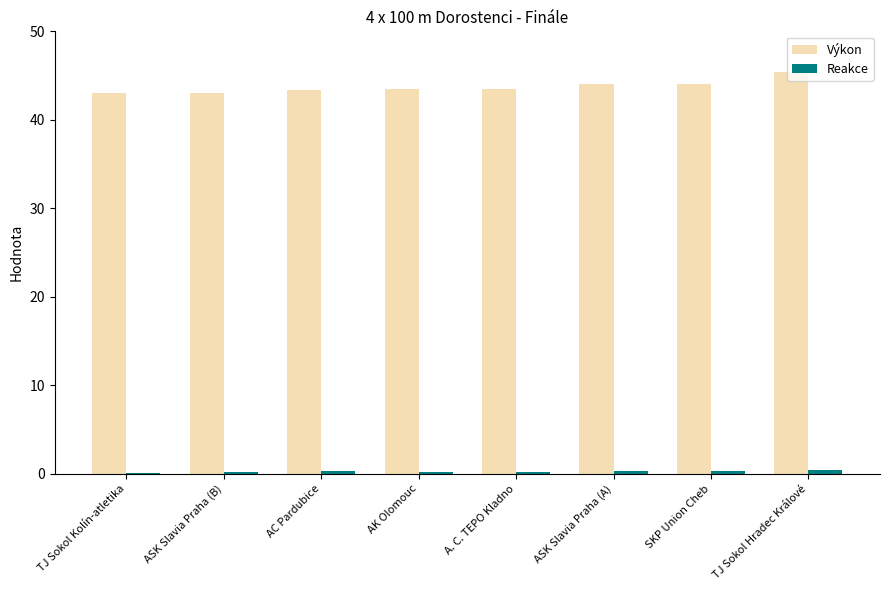

Is it true that Výkon equals 44.0 at ASK Slavia Praha (A)?

True